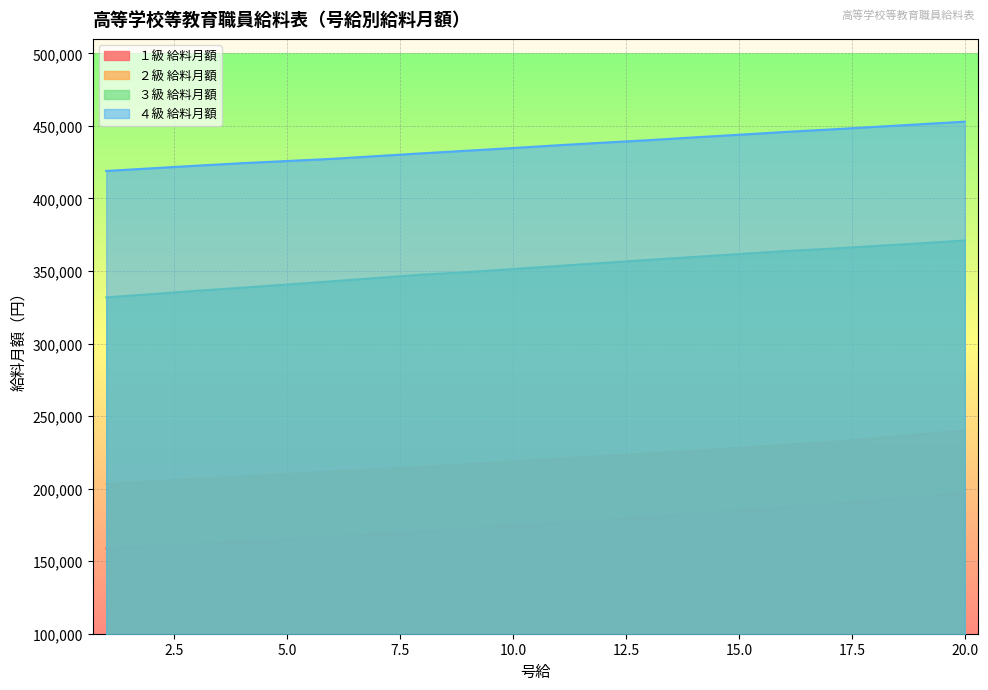

What is the value of the ３級 給料月額 point at the 9th from the left?

349237